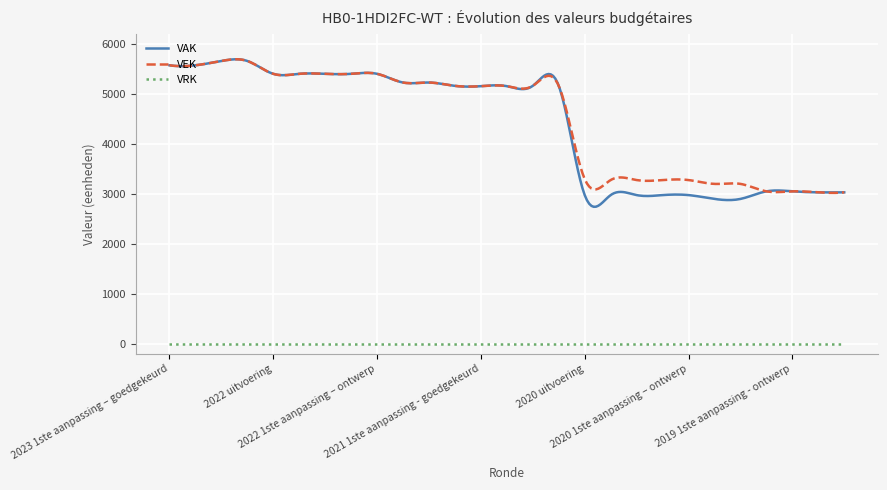

True or false: VRK and VEK cross at least once.

False